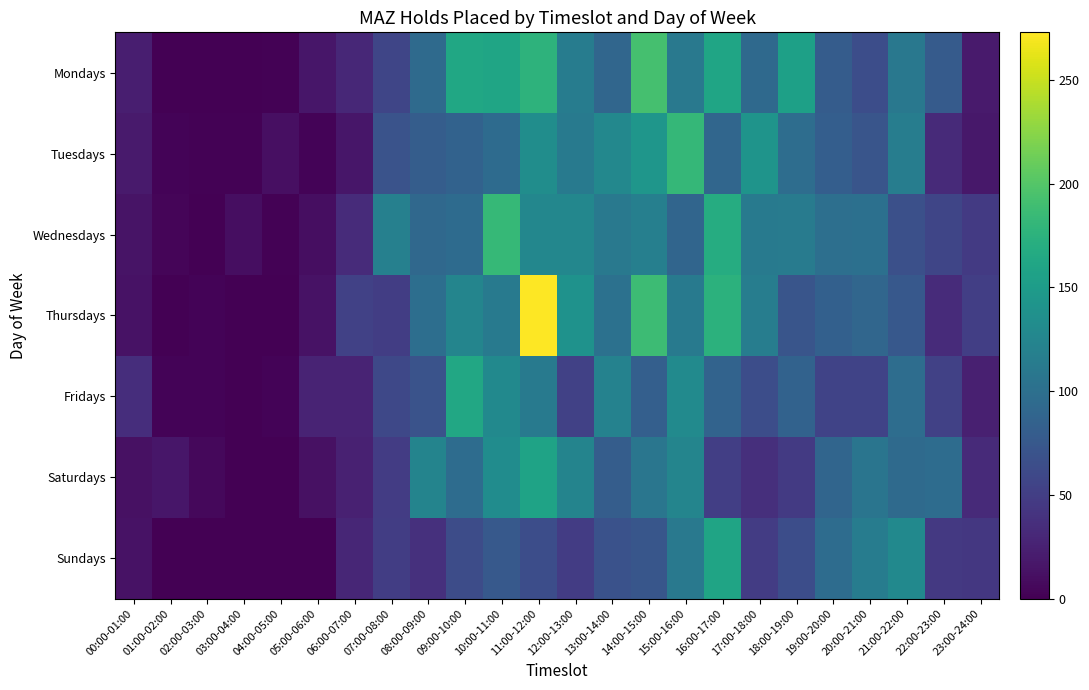

Which has a higher value, 16:00-17:00 or 12:00-13:00?

16:00-17:00